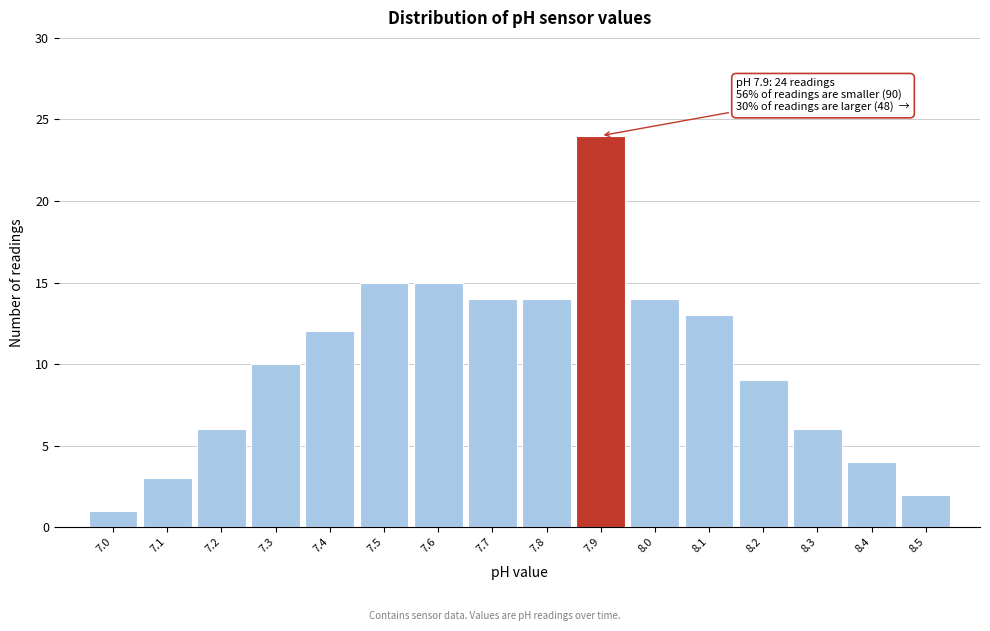

Which range on the x-axis has the tallest bar?

7.85 to 7.95